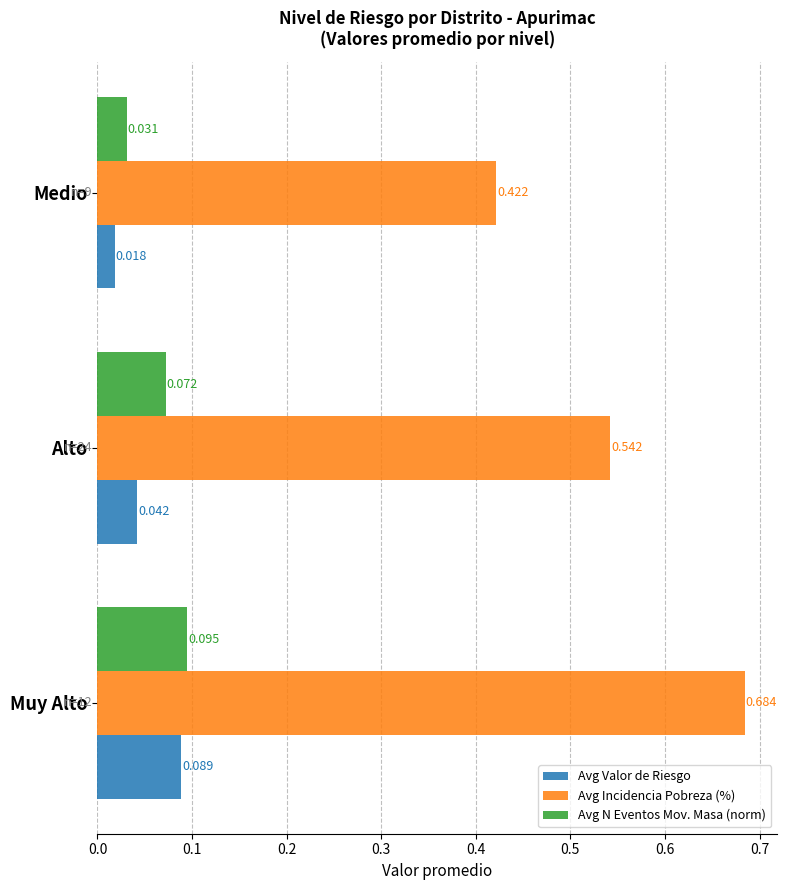

Count the number of categories in the chart.

3